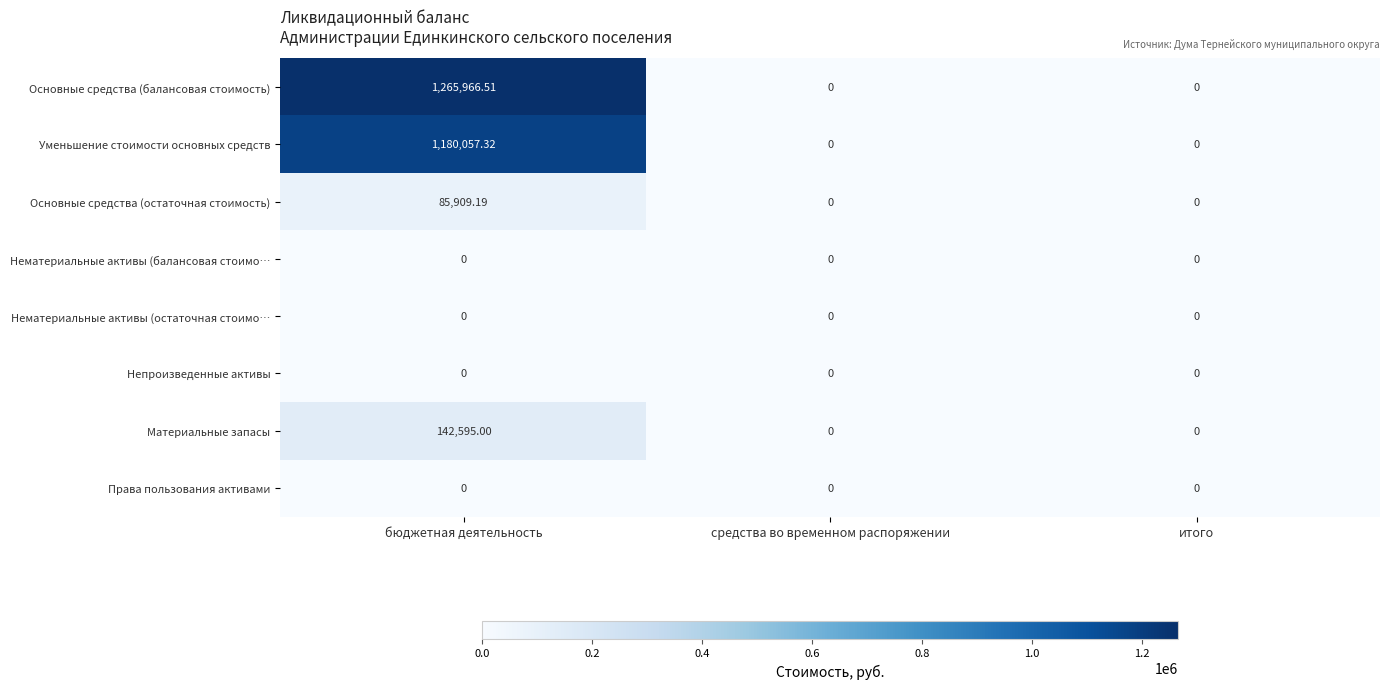

Is the value of Уменьшение стоимости основных средств at бюджетная деятельность greater than the value of Права пользования активами at бюджетная деятельность?

Yes